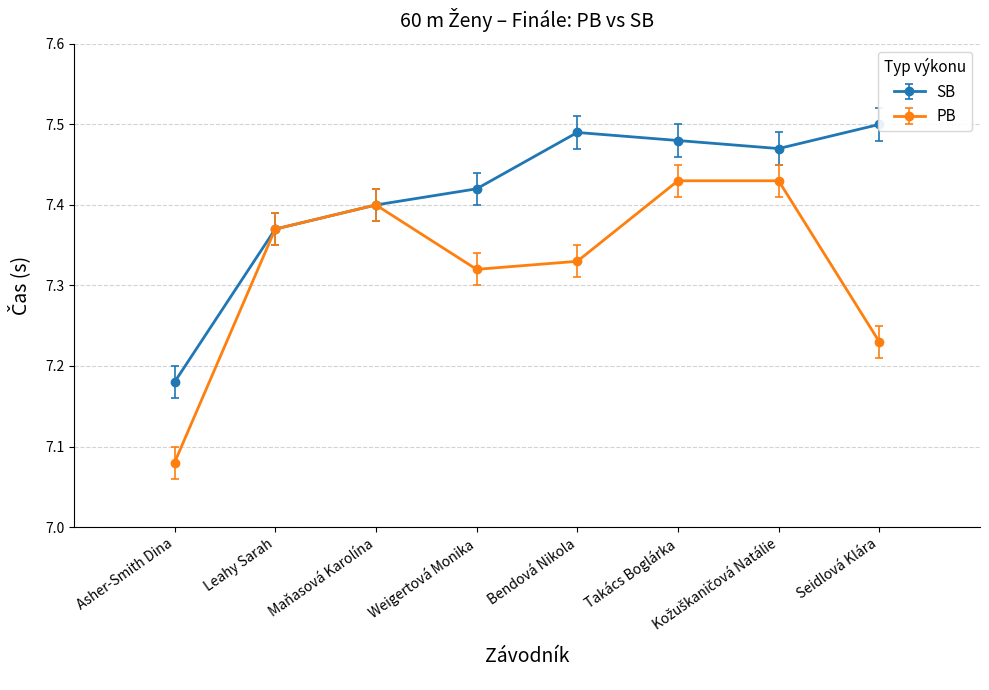

True or false: PB and SB intersect in this chart.

False